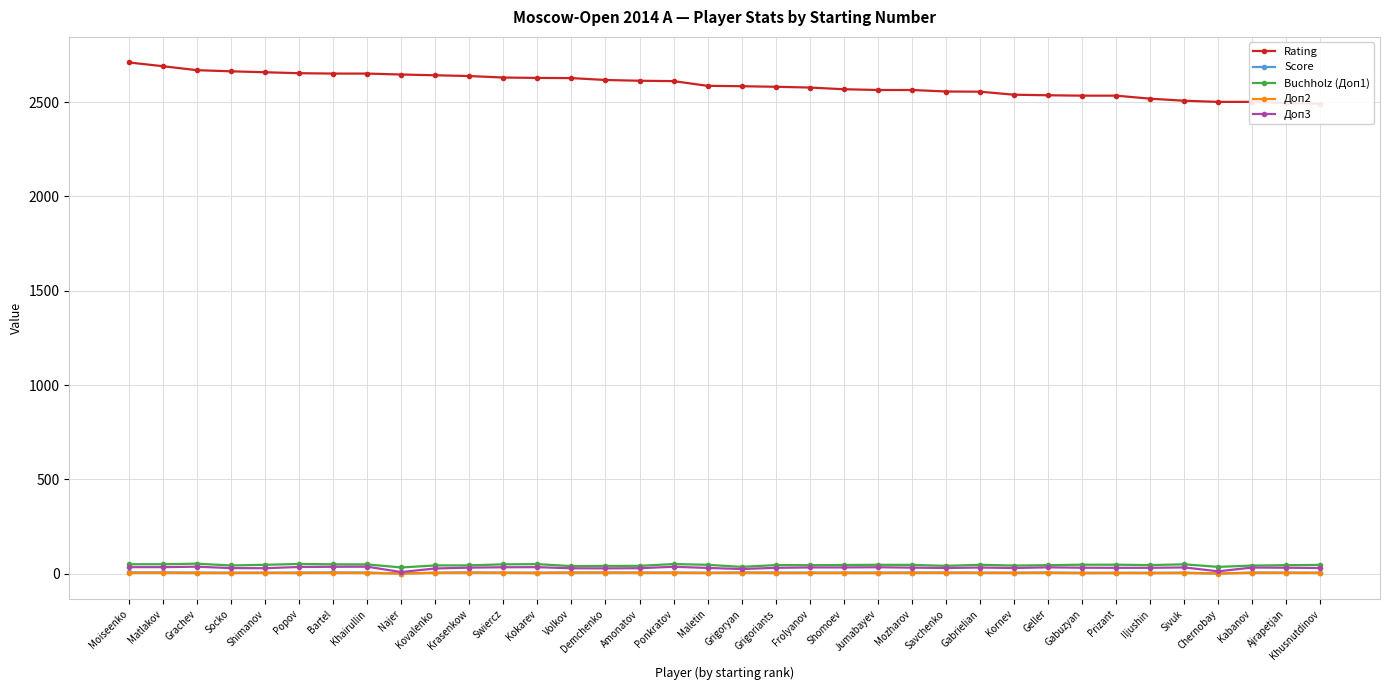

What is the difference between the maximum and minimum values in the Доп3 series?

28.5